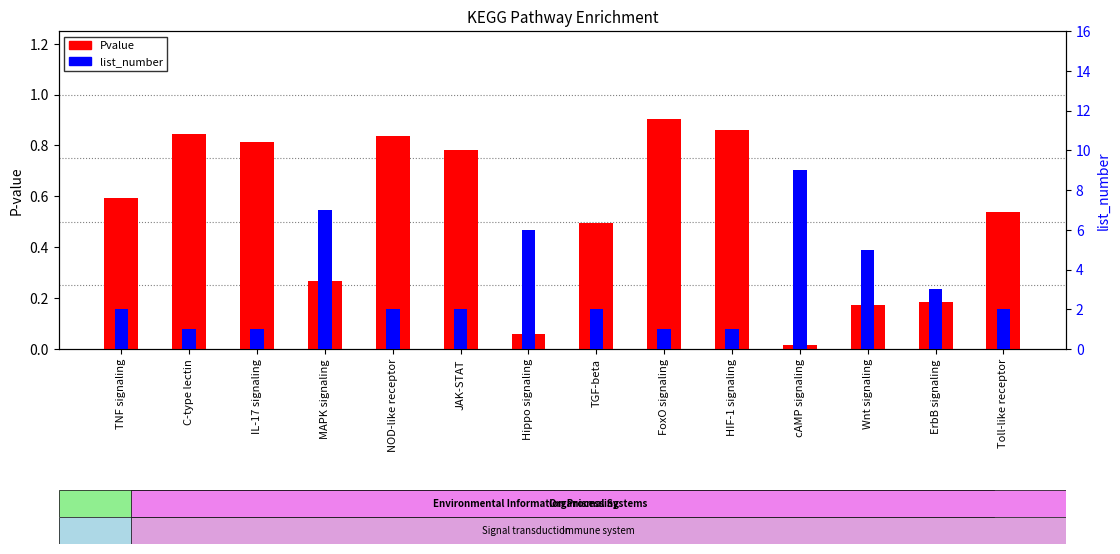

At which label does Pvalue reach its peak?

FoxO signaling